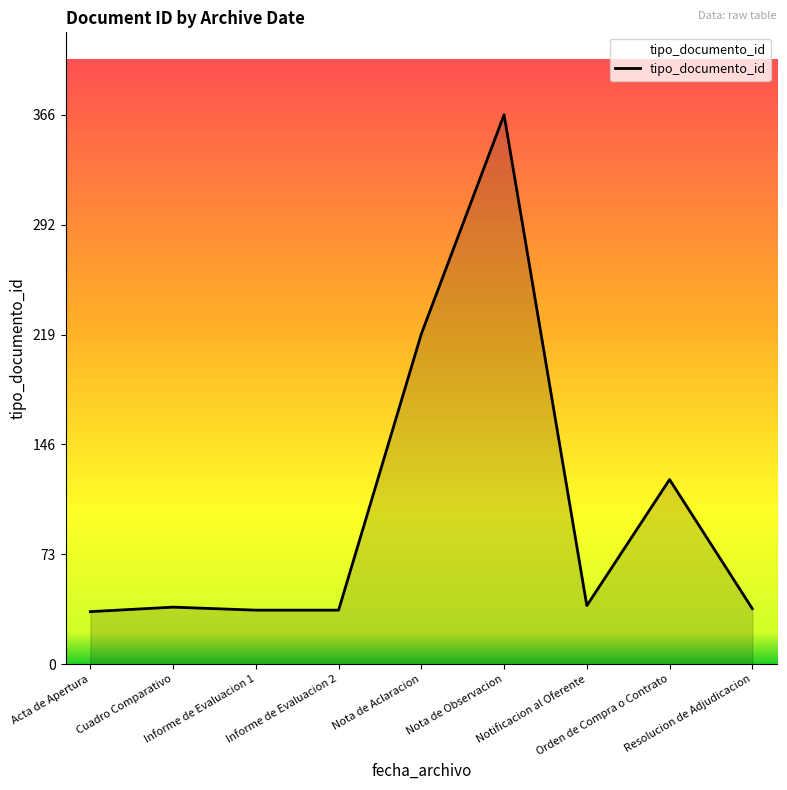

What is the difference between the maximum and minimum values?

331